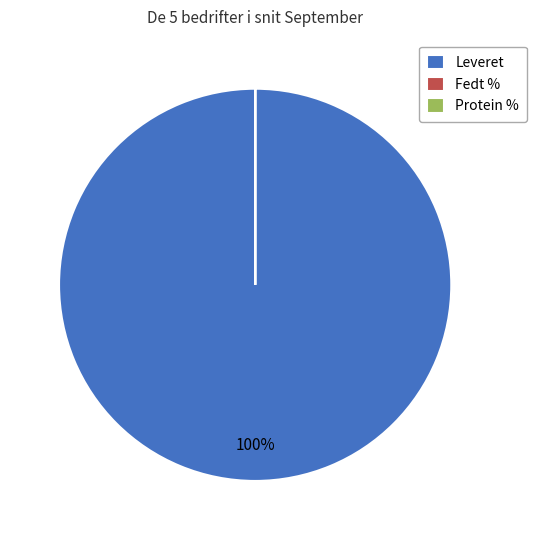

Does Leveret account for over 50% of the chart?

Yes